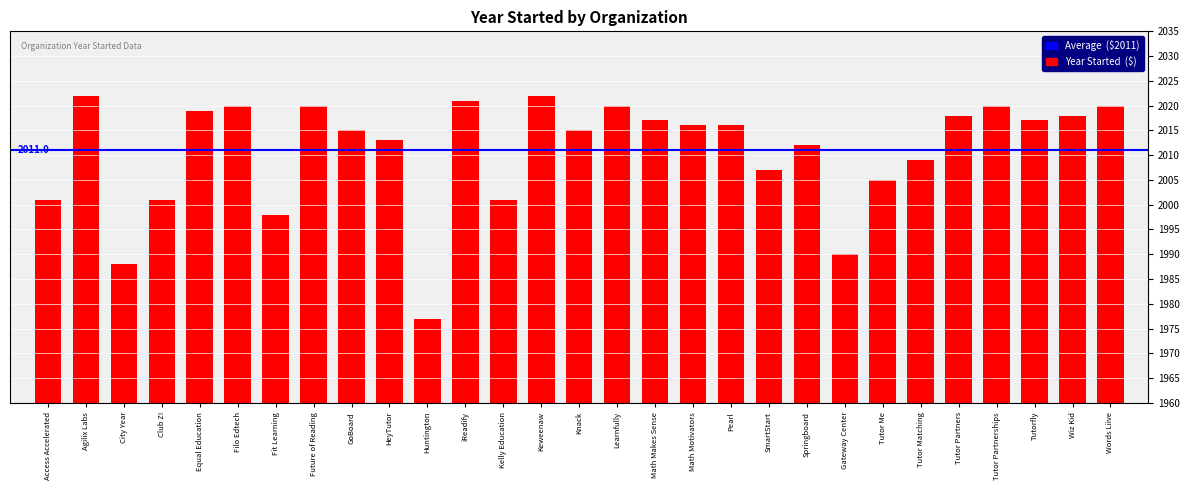

Reading right to left, transcribe all the data shown in this chart.

2020	2018	2017	2020	2018	2009	2005	1990	2012	2007	2016	2016	2017	2020	2015	2022	2001	2021	1977	2013	2015	2020	1998	2020	2019	2001	1988	2022	2001